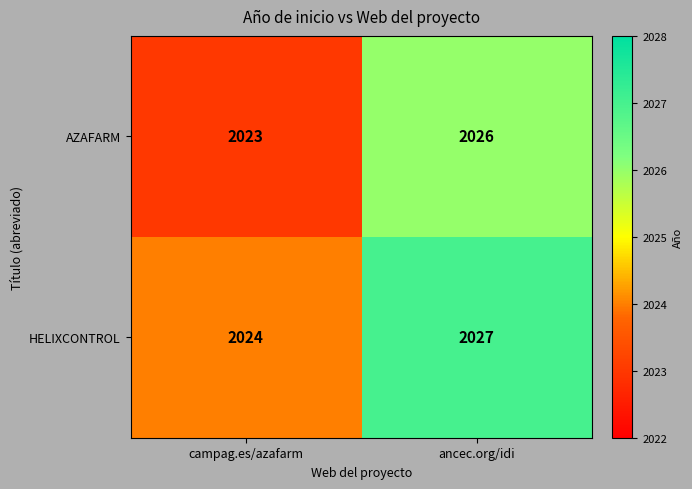

Is it true that AZAFARM equals 2026 at ancec.org/idi?

True